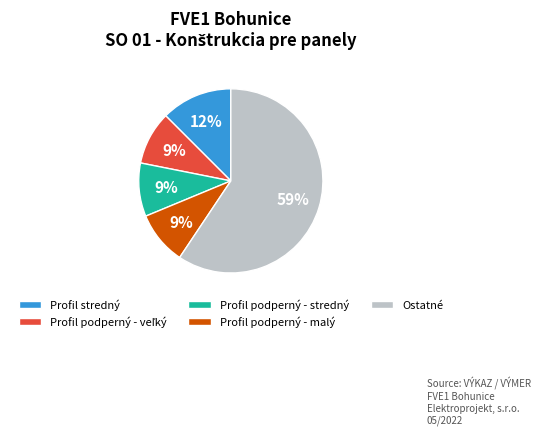

Is it true that Profil podperný - malý is 9% of the pie?

True